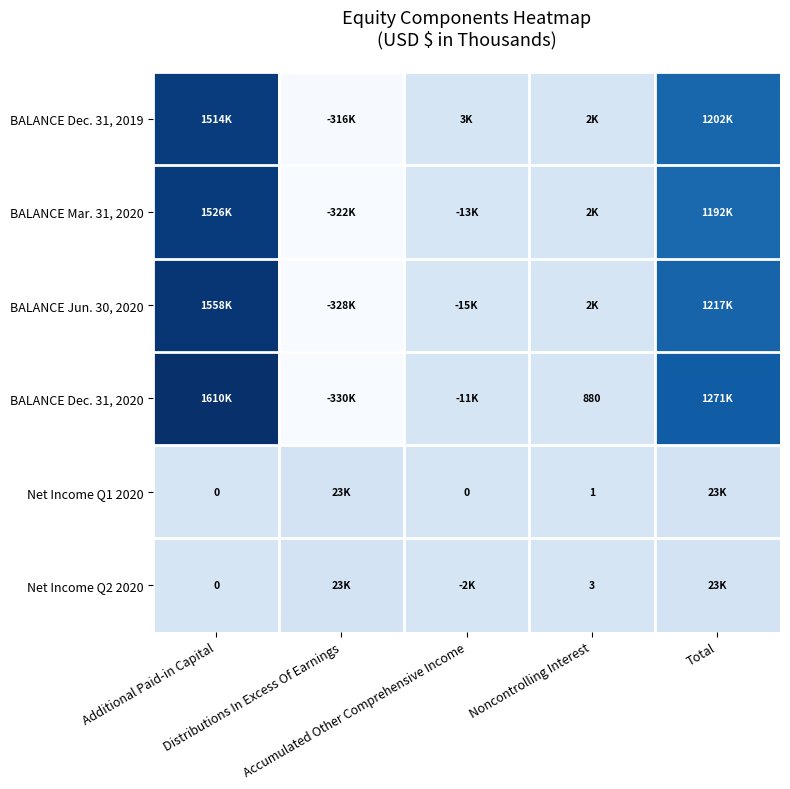

At which category is the sum across all series the highest?

Additional Paid-in Capital